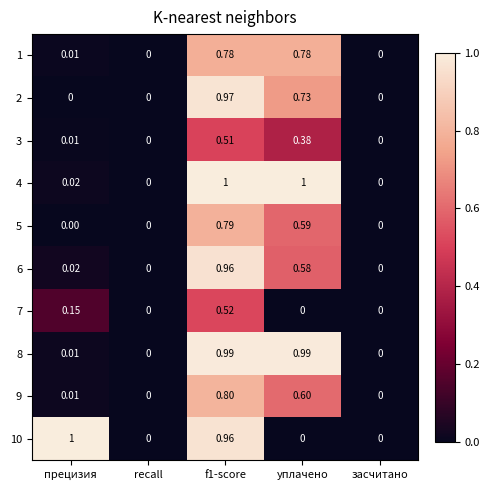

Is the value of 9 at уплачено greater than the value of 8 at засчитано?

Yes